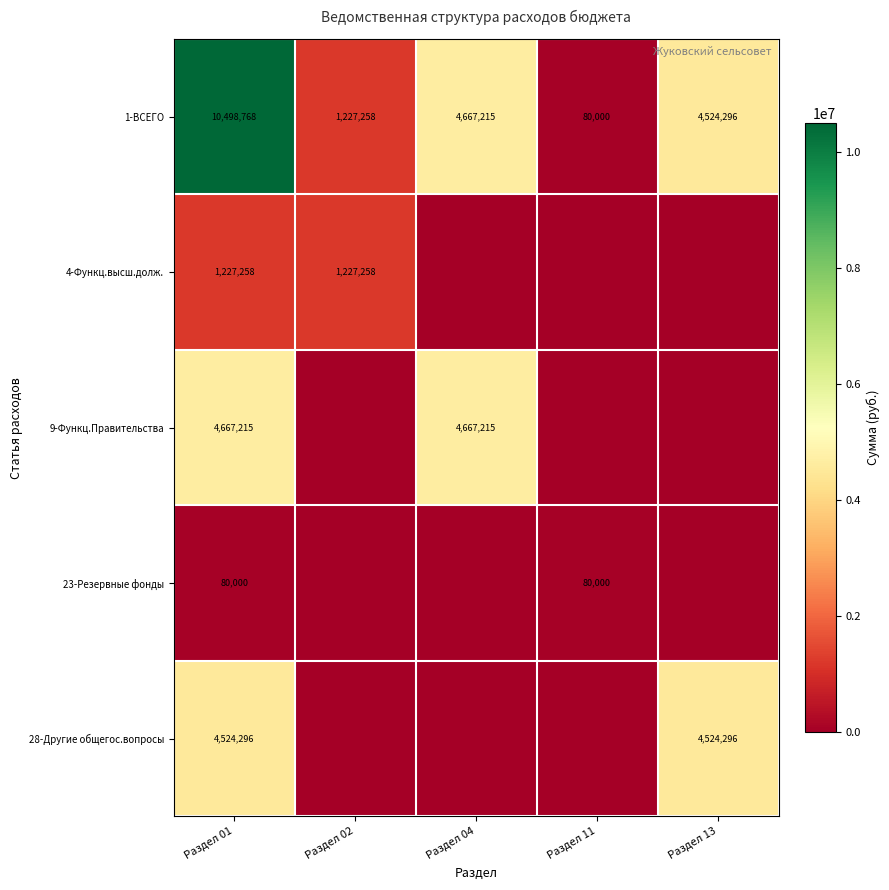

List the labels in order of 1-ВСЕГО value, largest first.

Раздел 01, Раздел 04, Раздел 13, Раздел 02, Раздел 11